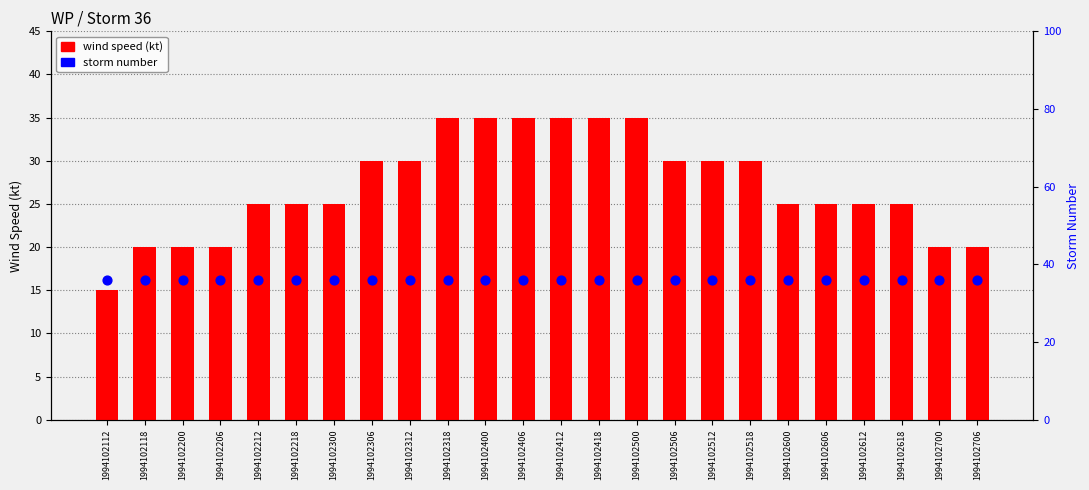

Is the value of wind speed (kt) at 1994102606 greater than the value of storm number at 1994102512?

No